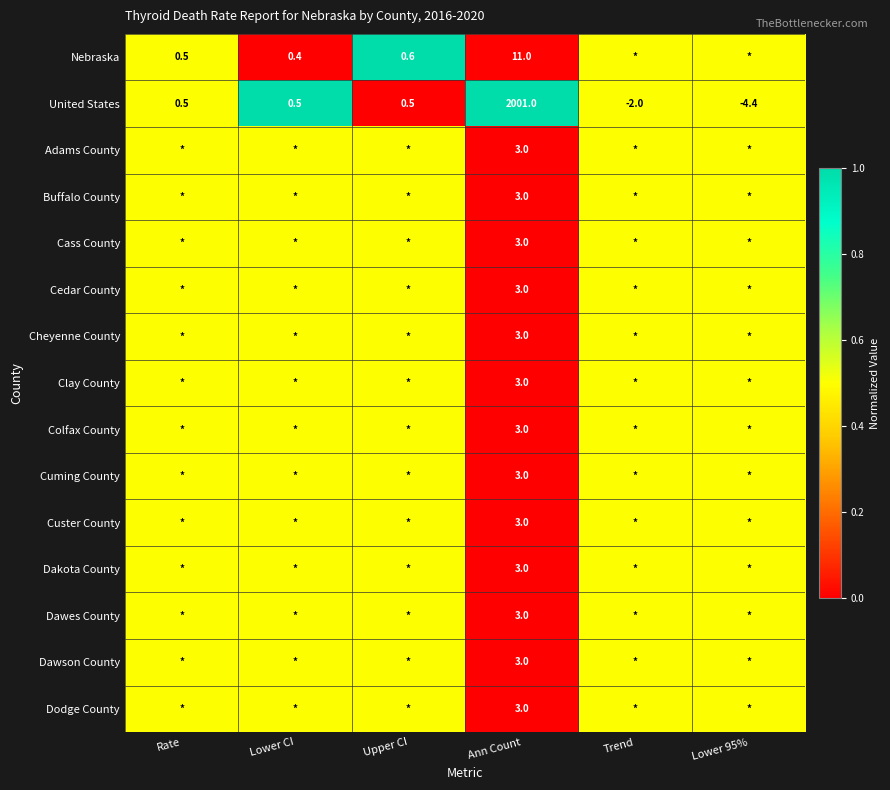

How many series are shown in this chart?

15